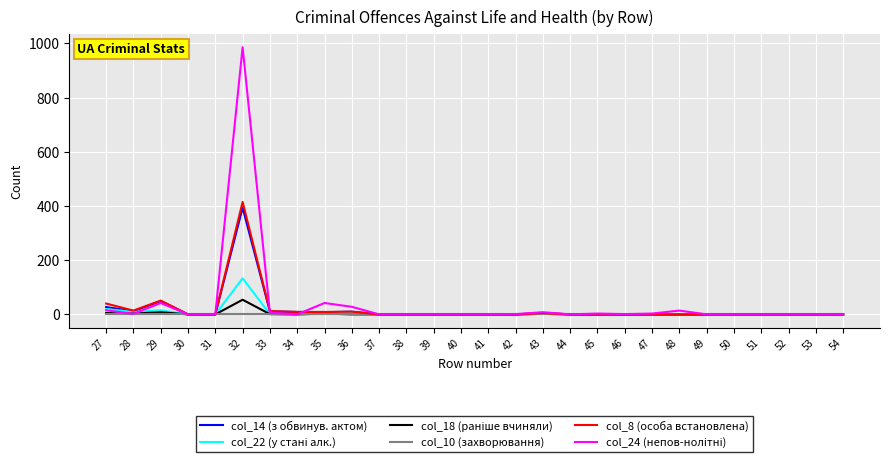

The value of col_10 (захворювання) at 54 is 0. True or false?

True